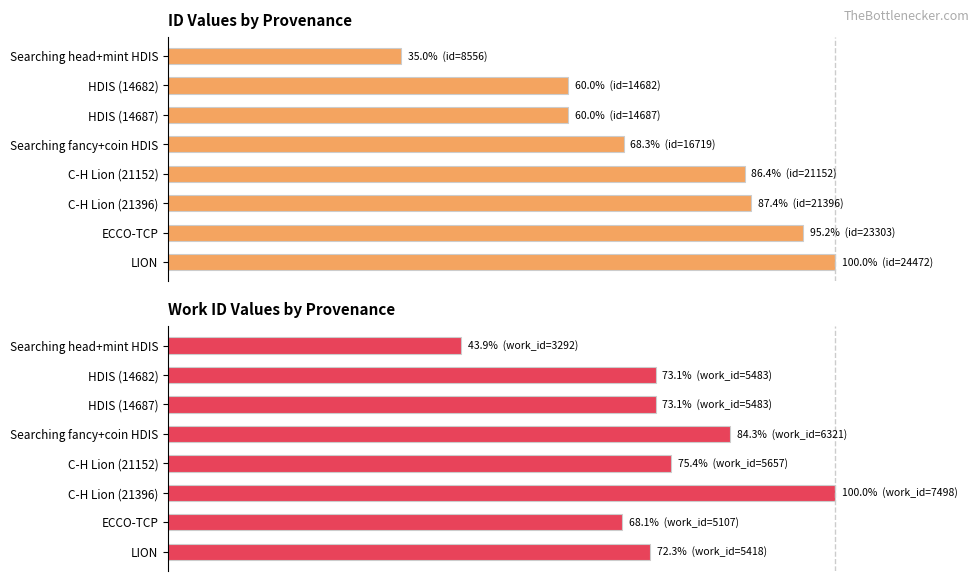

List the series in order of their peak value, lowest first.

id, work_id